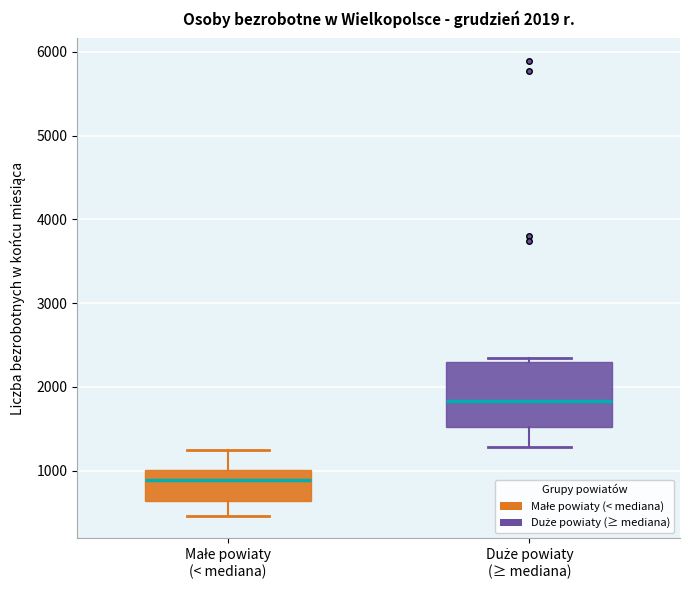

Which box is the tallest, from its lower edge to its upper edge?

Duże powiaty (≥ mediana)